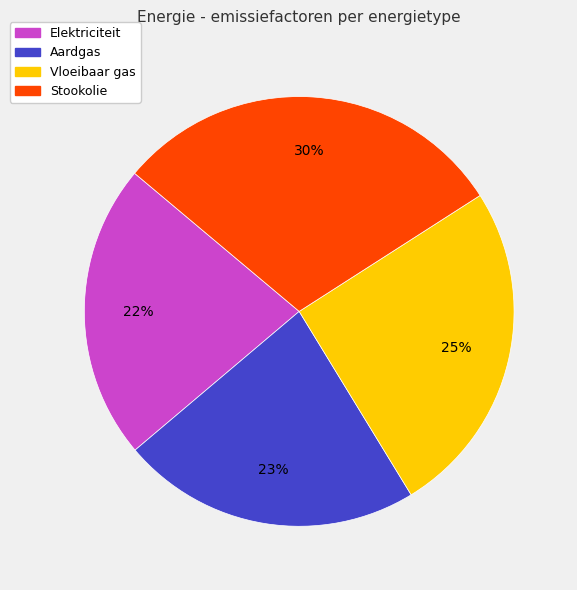

Is the sum of Elektriciteit and Aardgas greater than half?

No